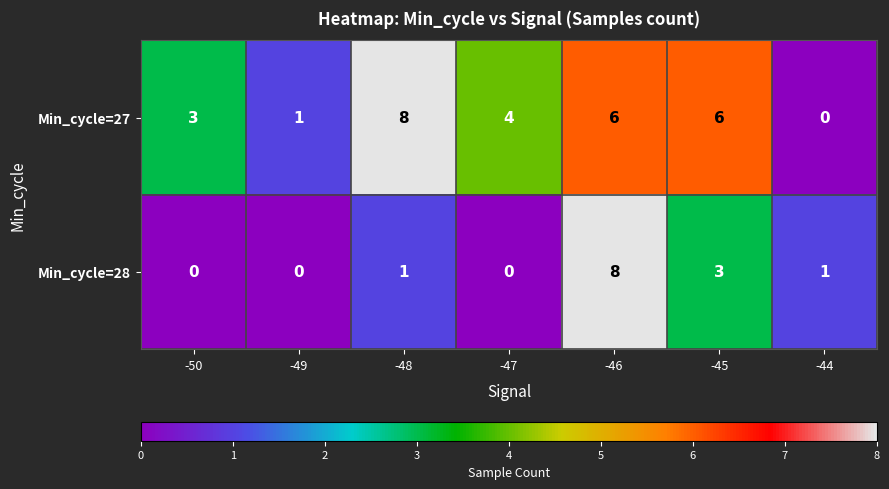

Which category has the highest value in the Min_cycle=27 series?

-48